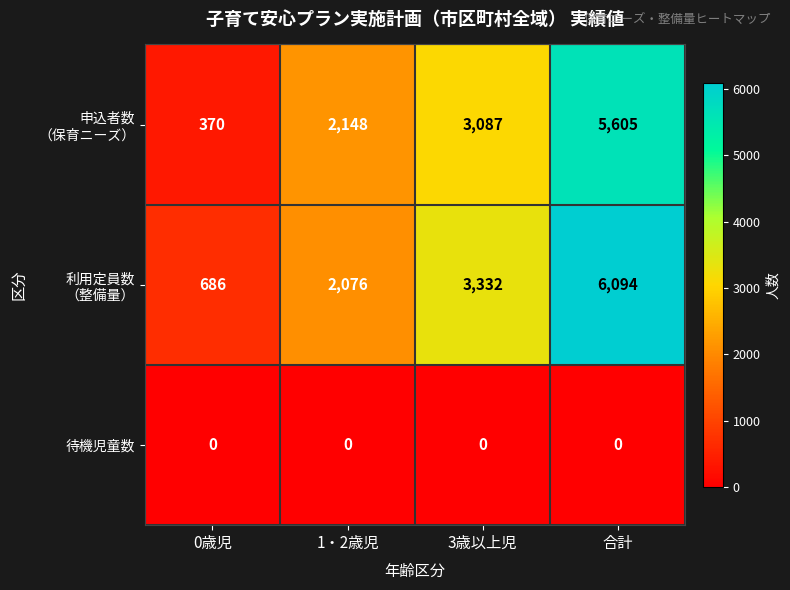

At which category is the sum across all series the highest?

合計